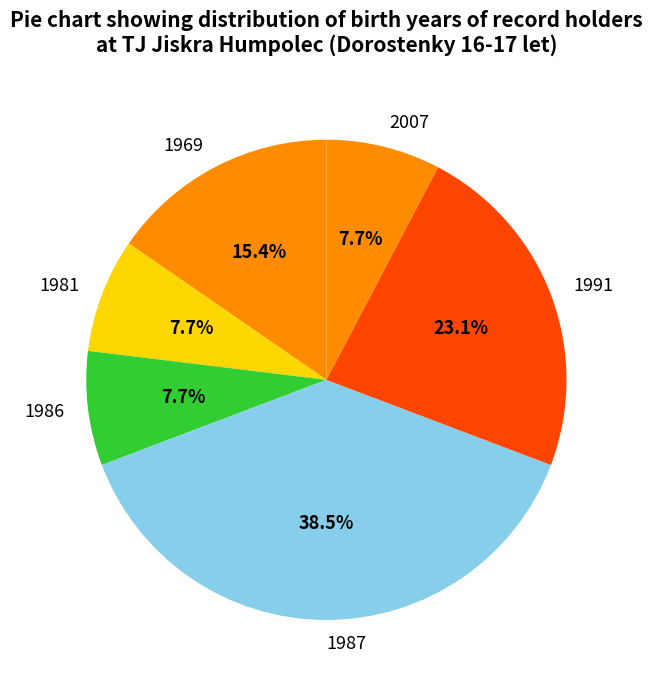

Is the sum of 2007 and 1981 greater than half?

No